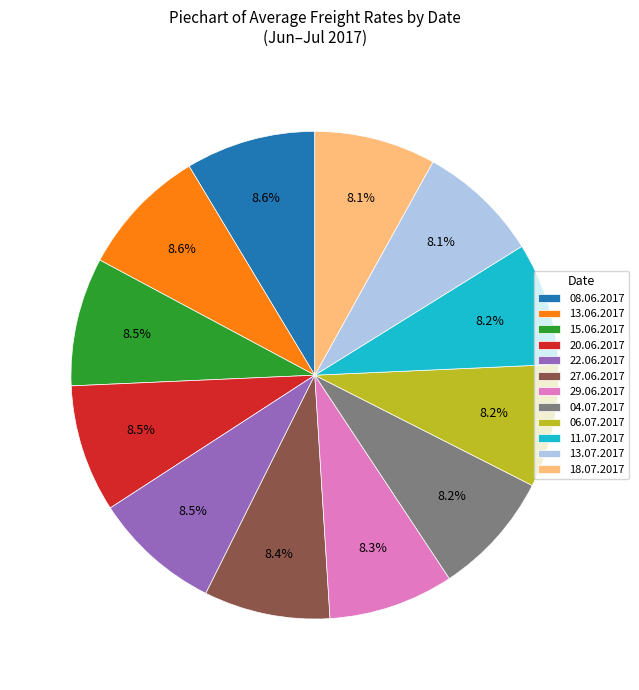

How many segments does this pie chart have?

12